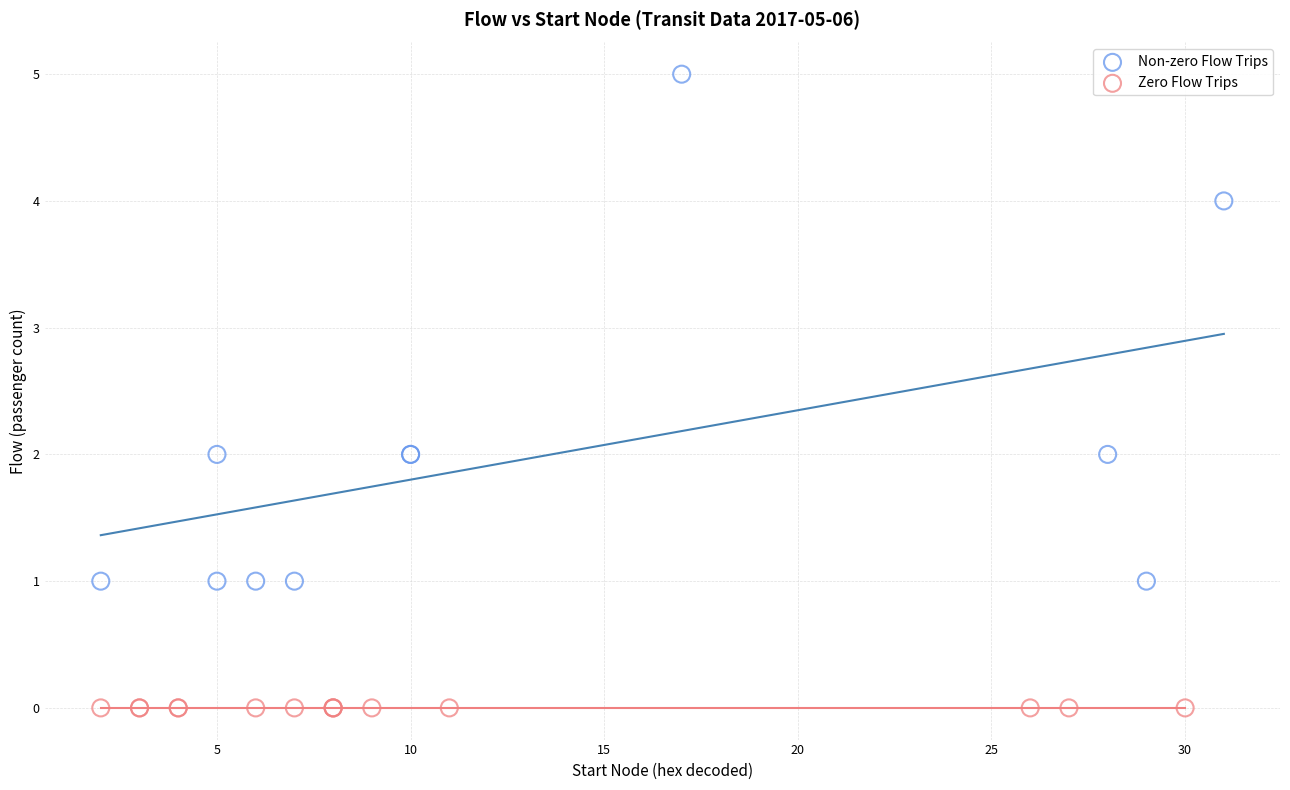

Which series contains the lowest Y value?

Zero Flow Trips